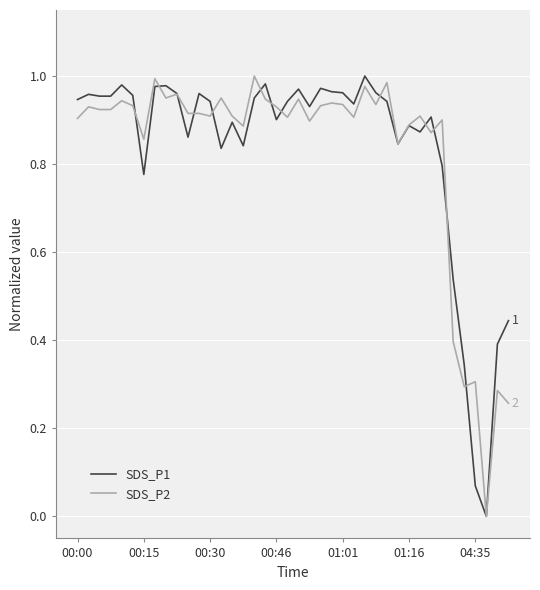

List the series in order of their peak value, lowest first.

SDS_P1, SDS_P2